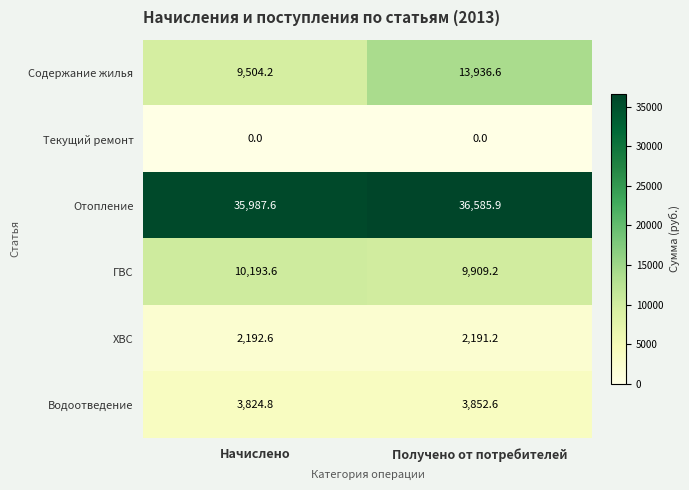

How many series are shown in this chart?

6